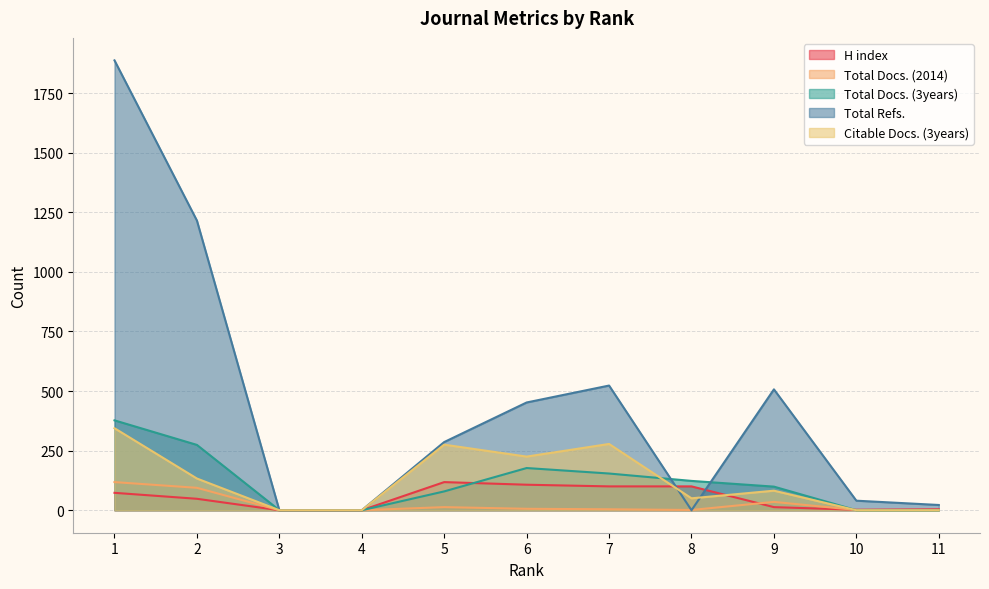

At which label does Total Refs. first exceed 286?

1